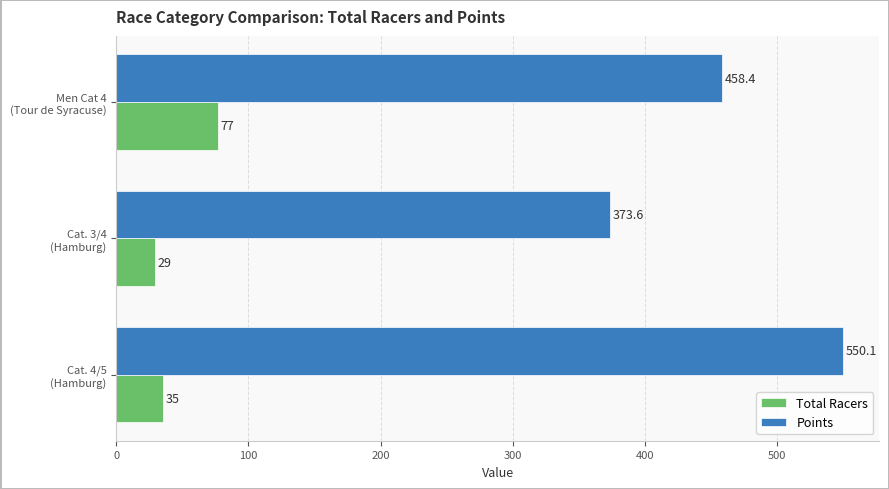

What is the minimum value shown in the chart?

29.0